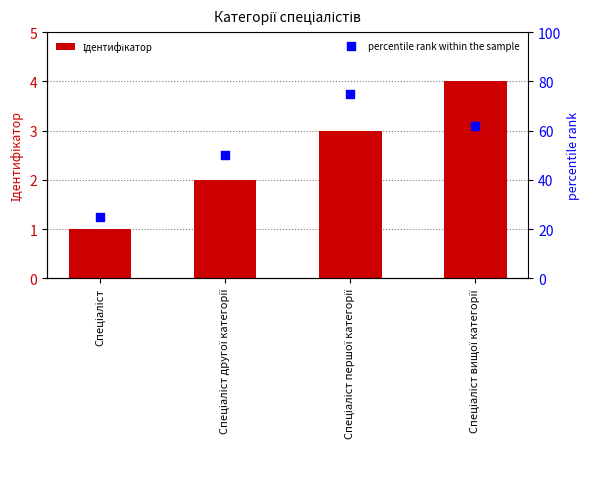

Which series contains the highest Y value?

percentile rank within the sample